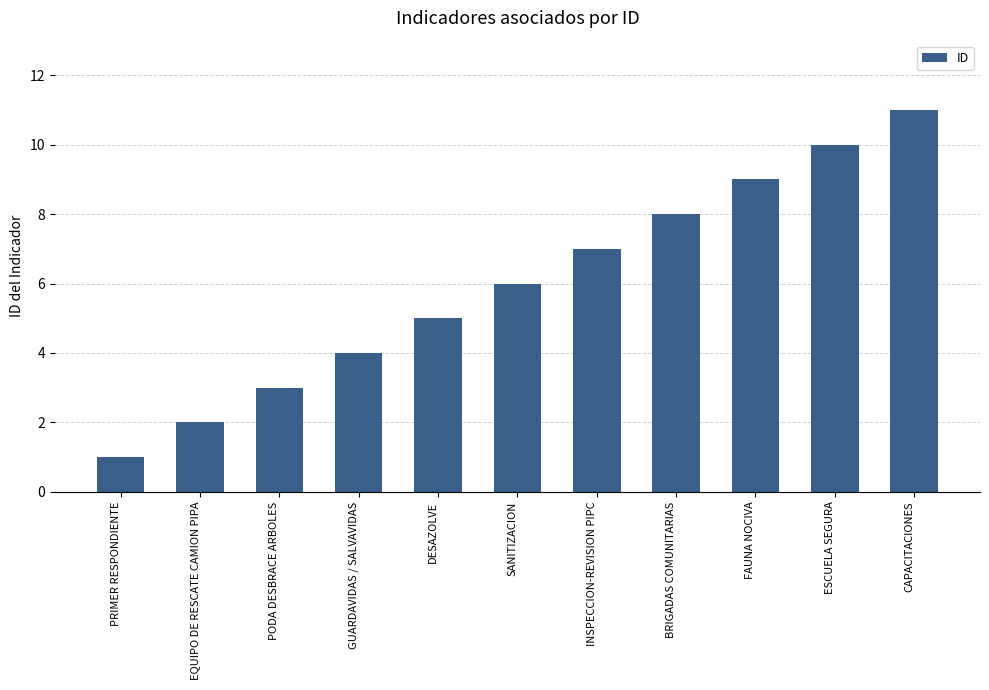

What is the label of the 4th bar from the right?

BRIGADAS COMUNITARIAS